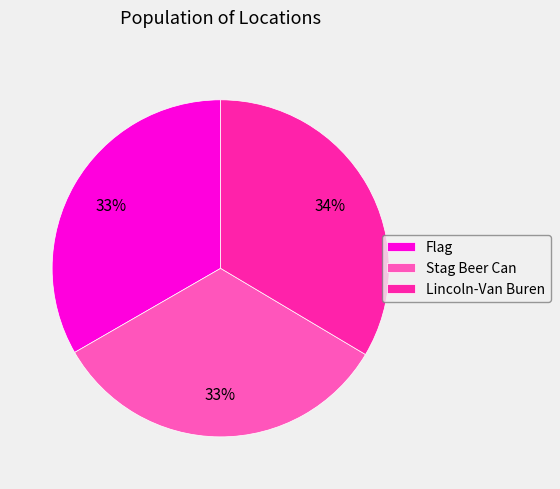

To the nearest percent, what percentage of the pie is Lincoln-Van Buren?

34%